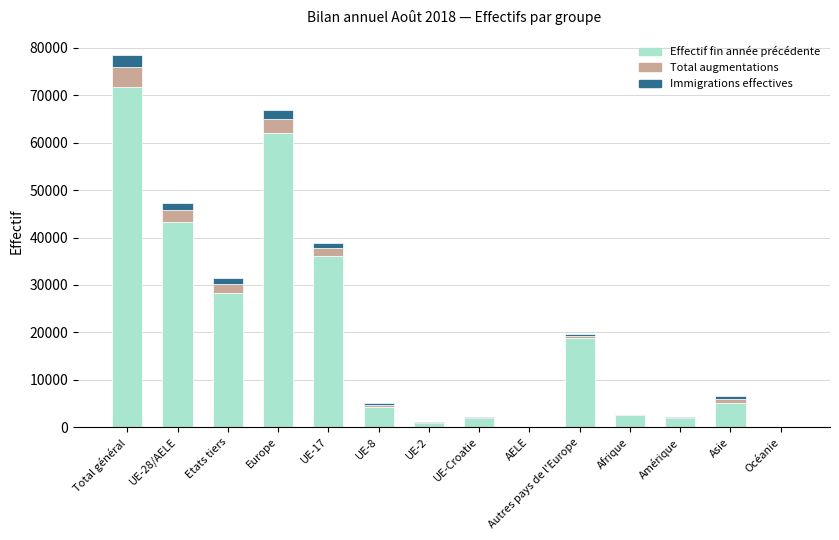

What is the sum of all Effectif fin année précédente values?

276963